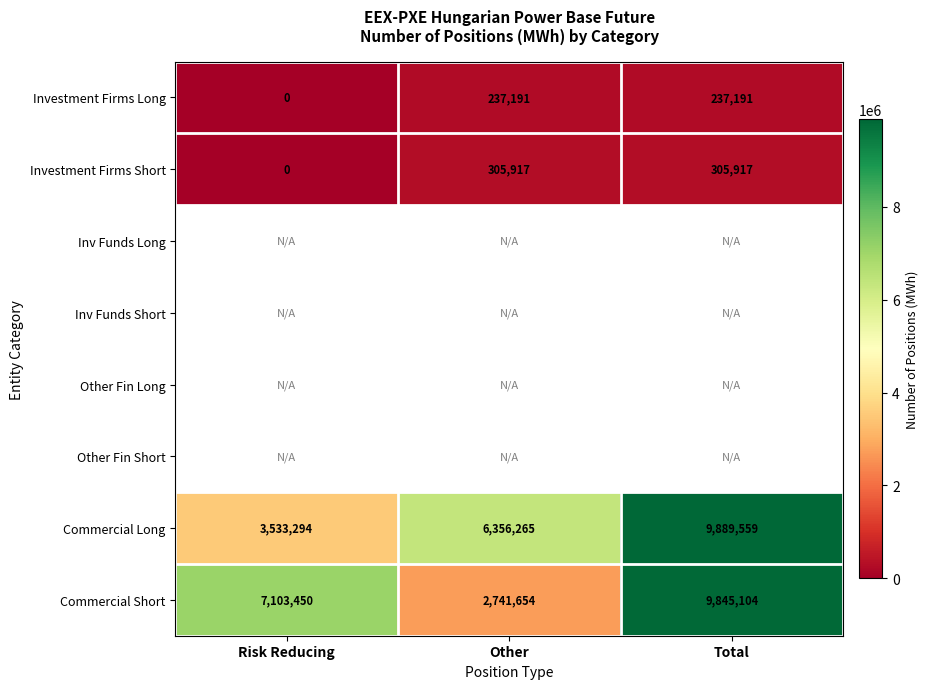

True or false: Investment Firms Long has a value of 237191 at Total.

True